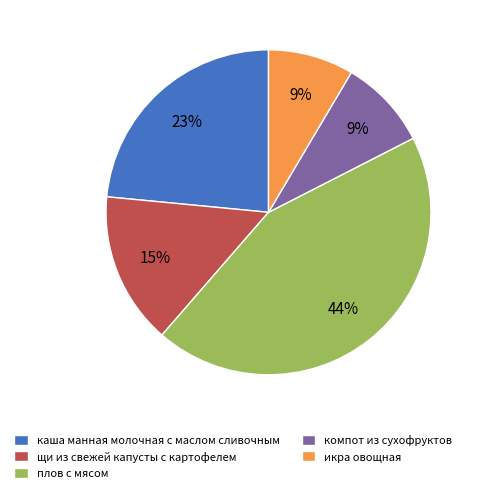

Is there a majority slice in this chart?

No